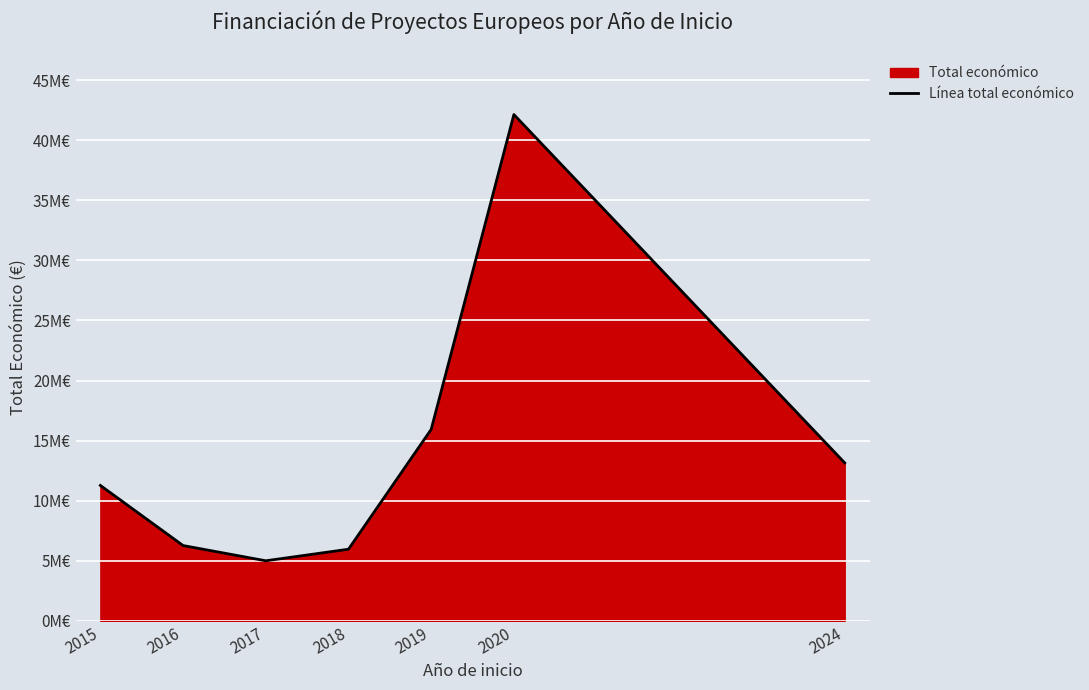

What value does the data have at 2015?

11270538